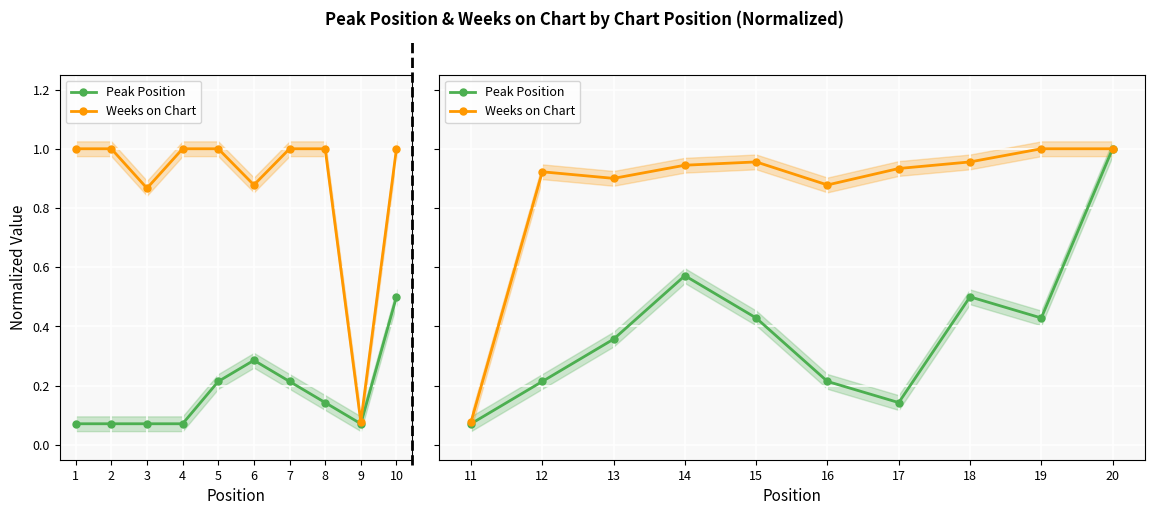

True or false: Peak Position and Weeks on Chart intersect in this chart.

False